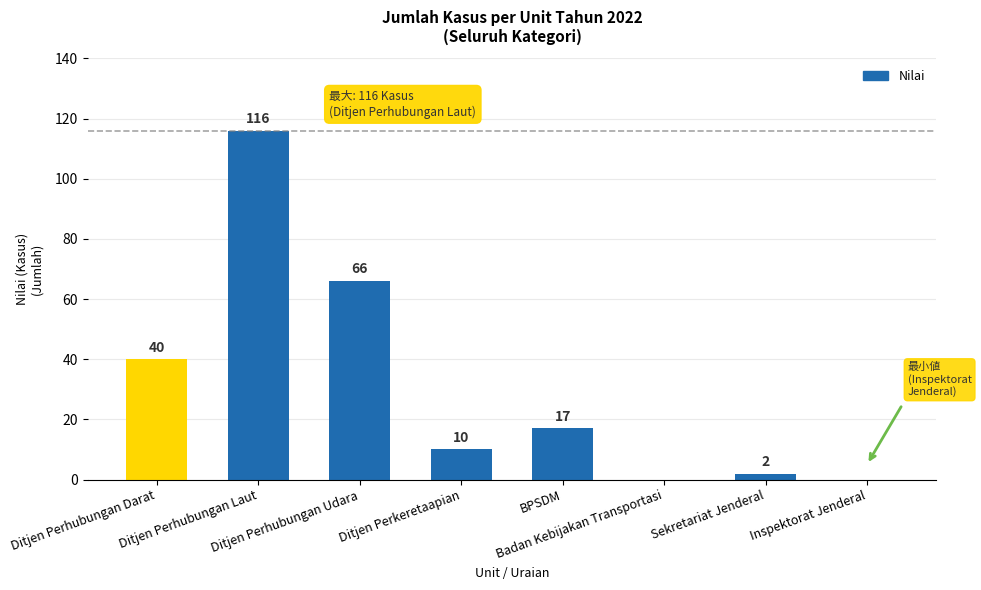

Between Inspektorat Jenderal and Ditjen Perhubungan Laut, which is larger?

Ditjen Perhubungan Laut